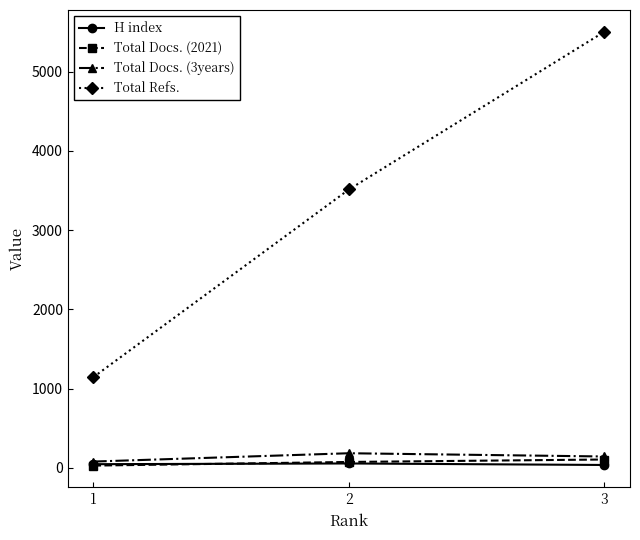

At which category is the sum across all series the highest?

3